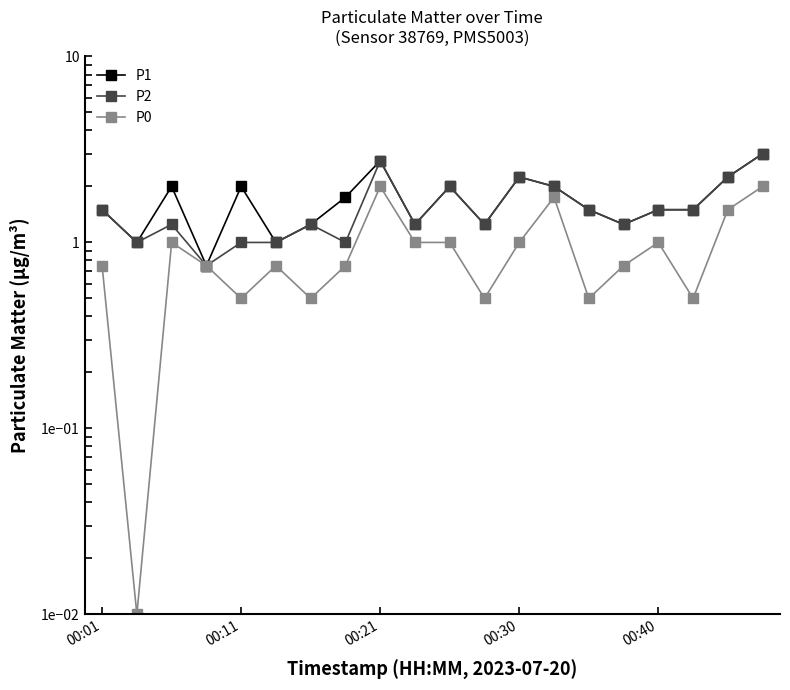

True or false: P2 and P1 cross at least once.

False